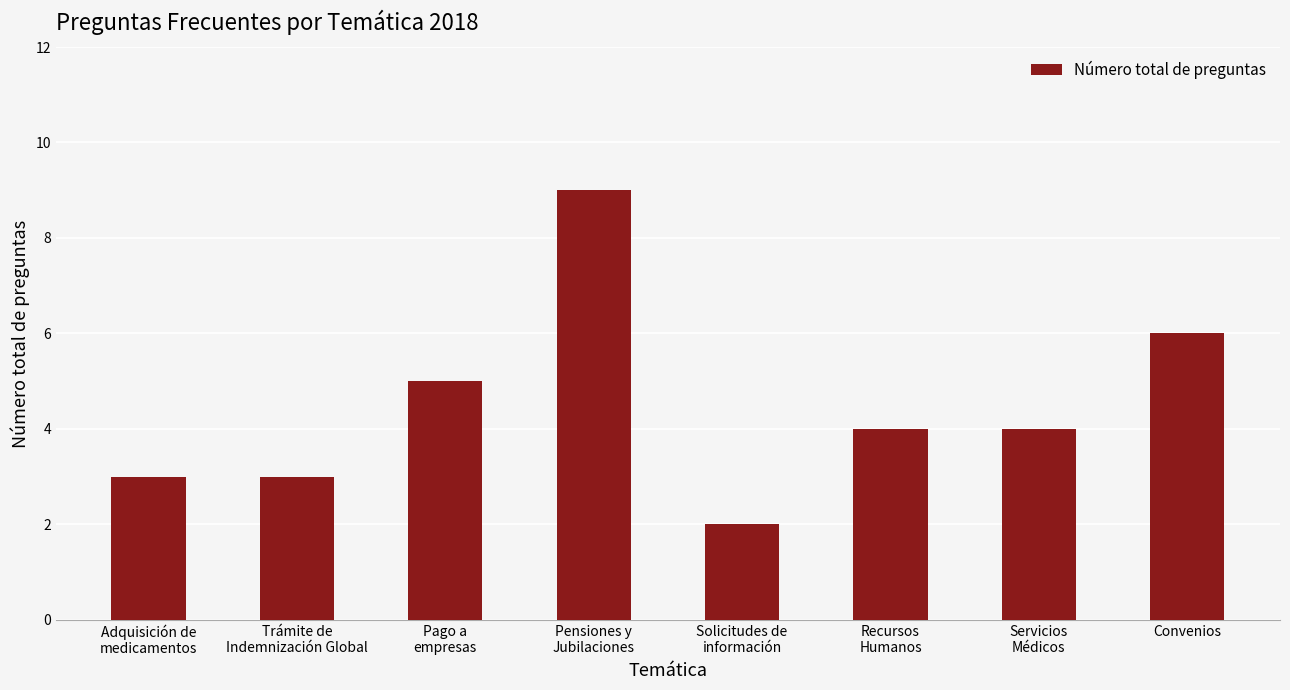

How many bars are there in total?

8